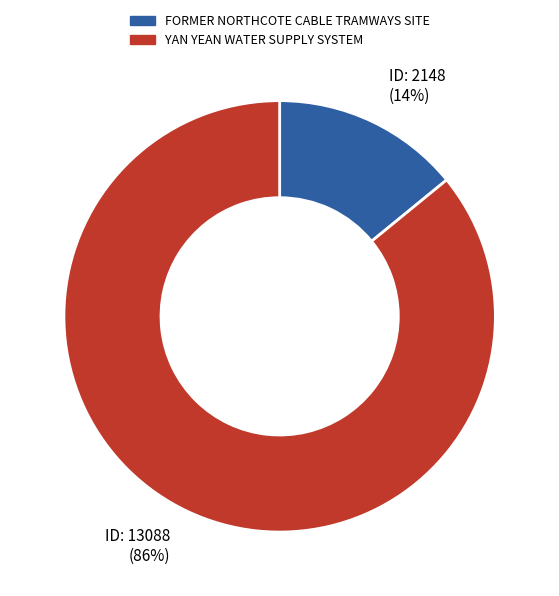

To the nearest percent, what portion does FORMER NORTHCOTE CABLE TRAMWAYS SITE represent?

14%